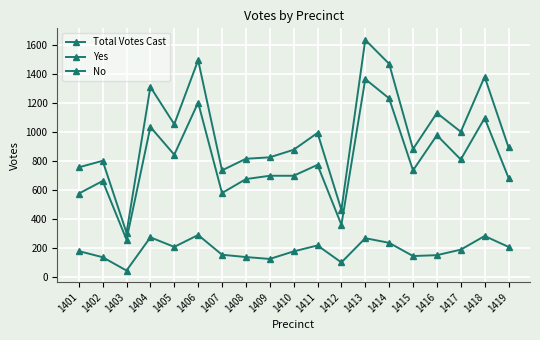

The Total Votes Cast series shows 1132 at 1416. True or false?

True